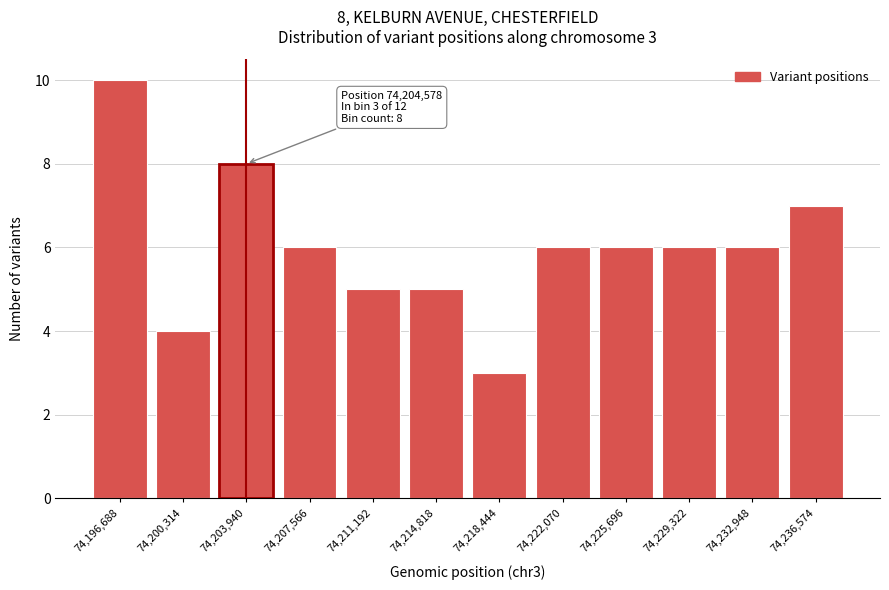

Reading left to right, extract all data points from this chart.

74,196,688=10	74,200,314=4	74,203,940=8	74,207,566=6	74,211,192=5	74,214,818=5	74,218,444=3	74,222,070=6	74,225,696=6	74,229,322=6	74,232,948=6	74,236,574=7